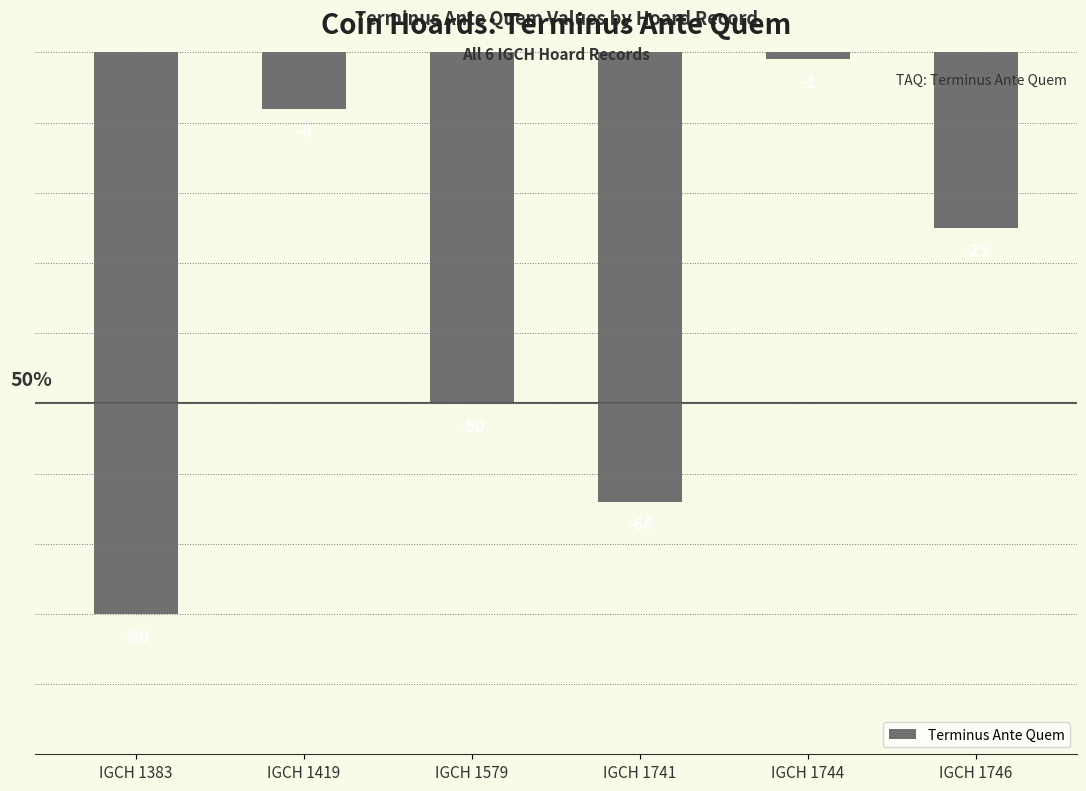

Rank the categories by value from lowest to highest.

IGCH 1383, IGCH 1741, IGCH 1579, IGCH 1746, IGCH 1419, IGCH 1744